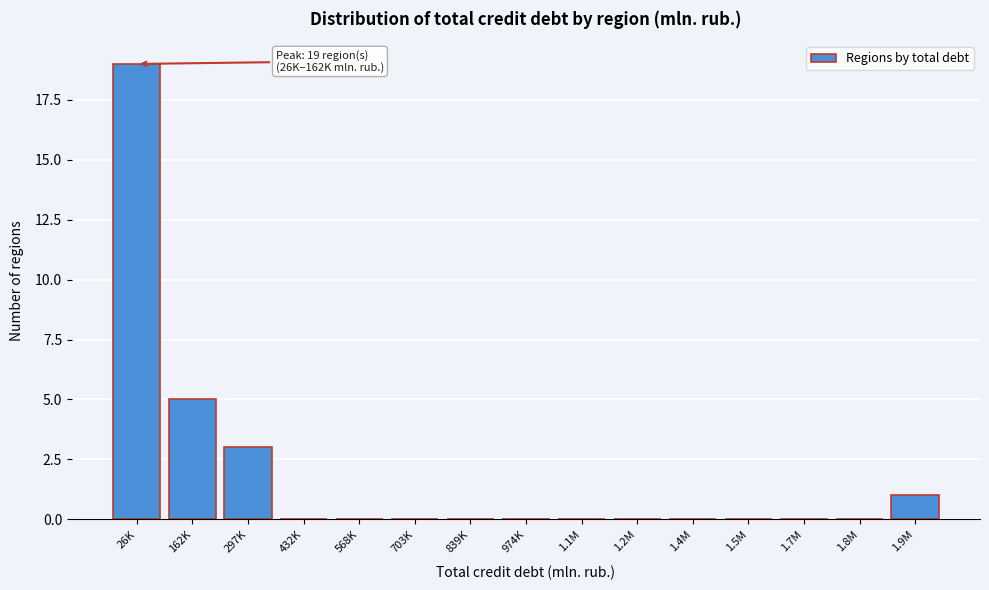

Reading left to right, transcribe all the data shown in this chart.

26K=19	162K=5	297K=3	432K=0	568K=0	703K=0	839K=0	974K=0	1.1M=0	1.2M=0	1.4M=0	1.5M=0	1.7M=0	1.8M=0	1.9M=1